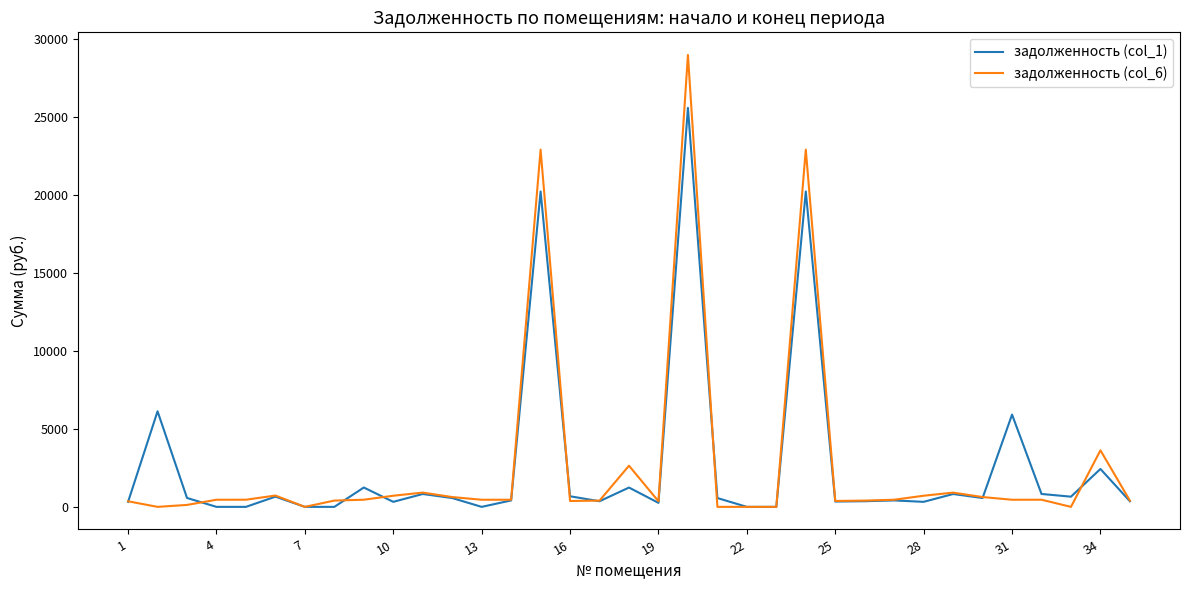

Which series has the widest spread of values?

задолженность (col_6)